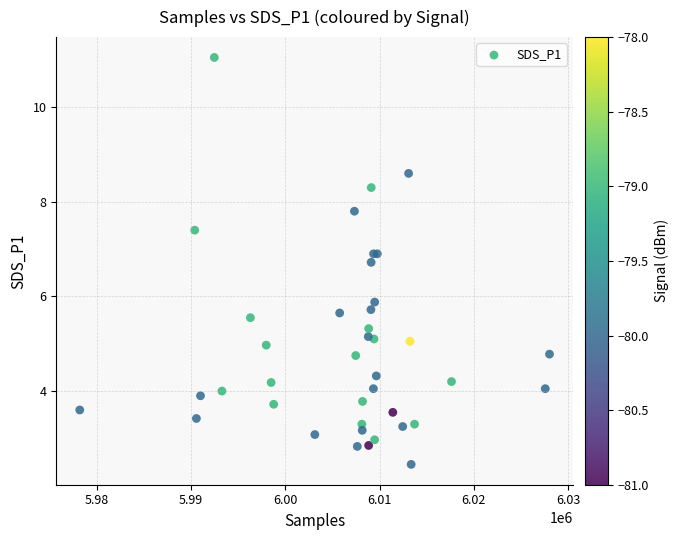

What Y value in the scatter plot is closest to 6?

5.9